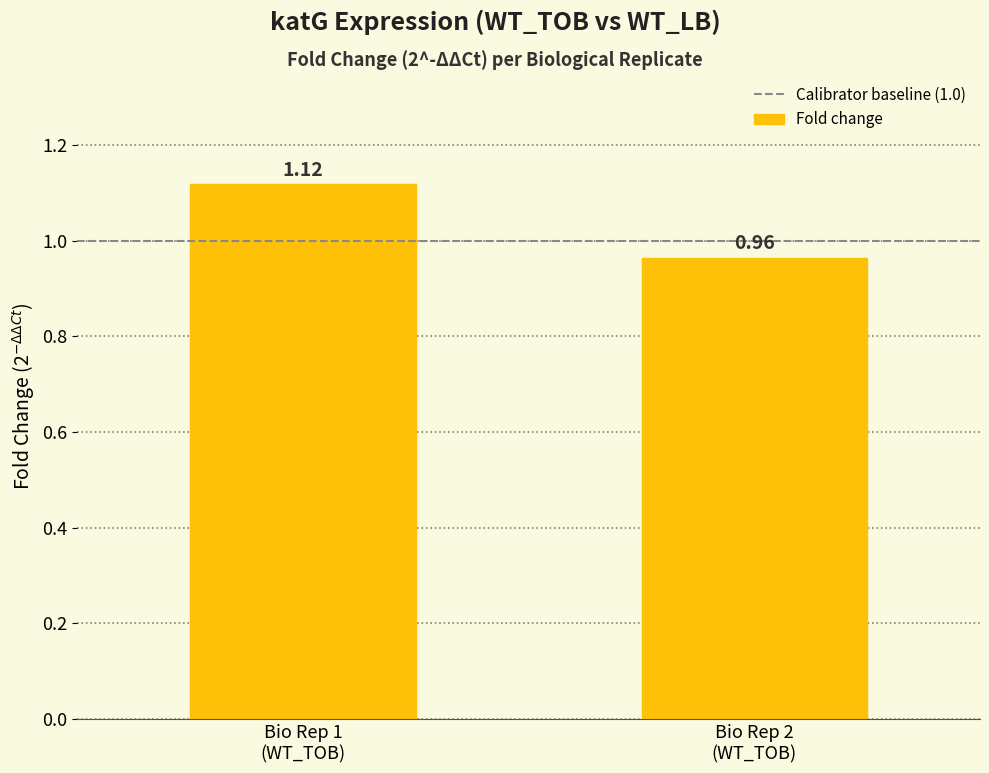

What is the sum of all values?

2.1